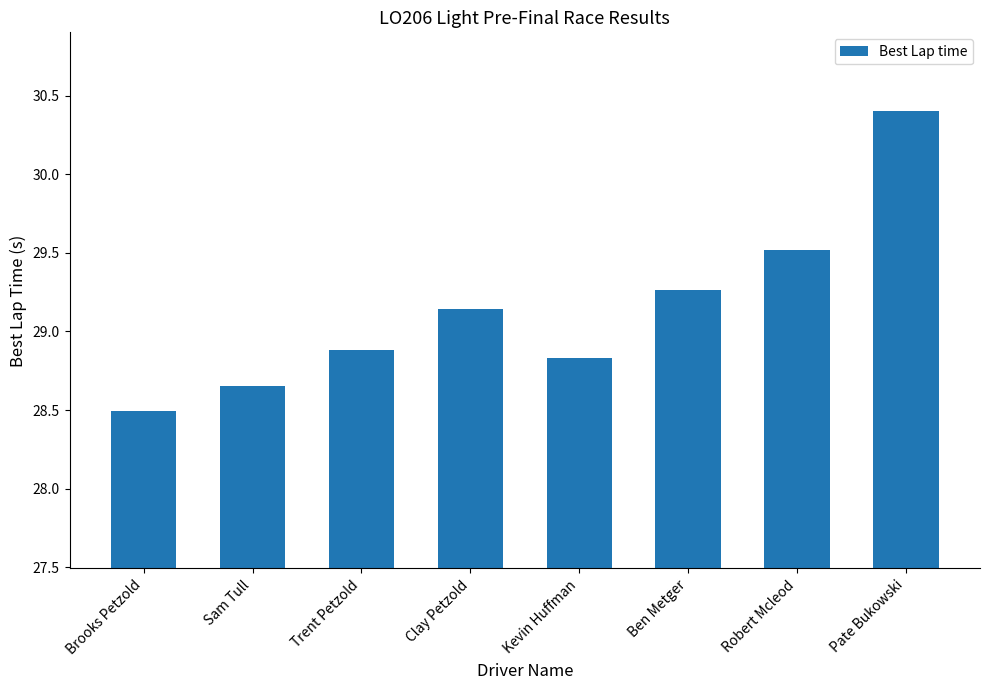

What is the difference between the second highest and minimum values?

1.0